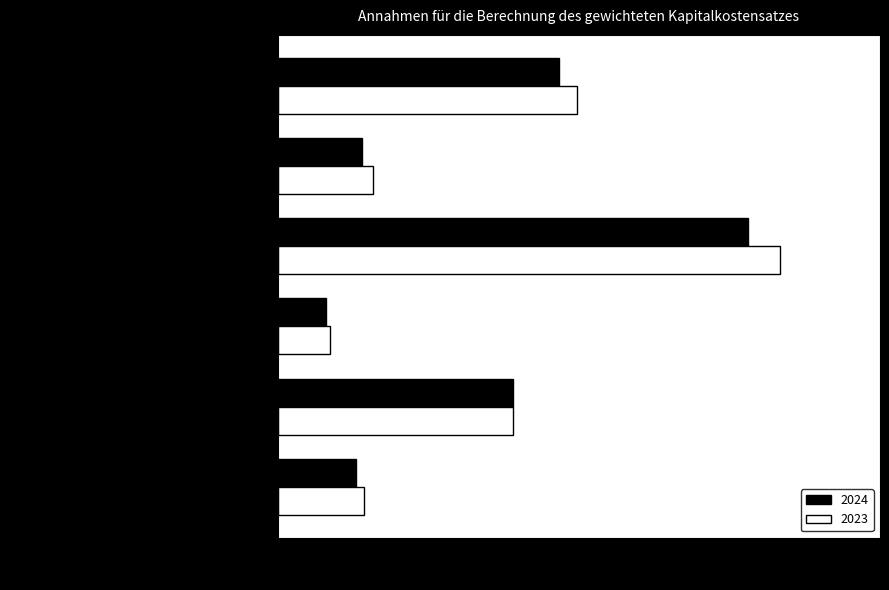

What is the sum of the 2024 values at Risikofreier Zinssatz and Gewichteter Kapitalkostensatz nach Steuern?

11.5